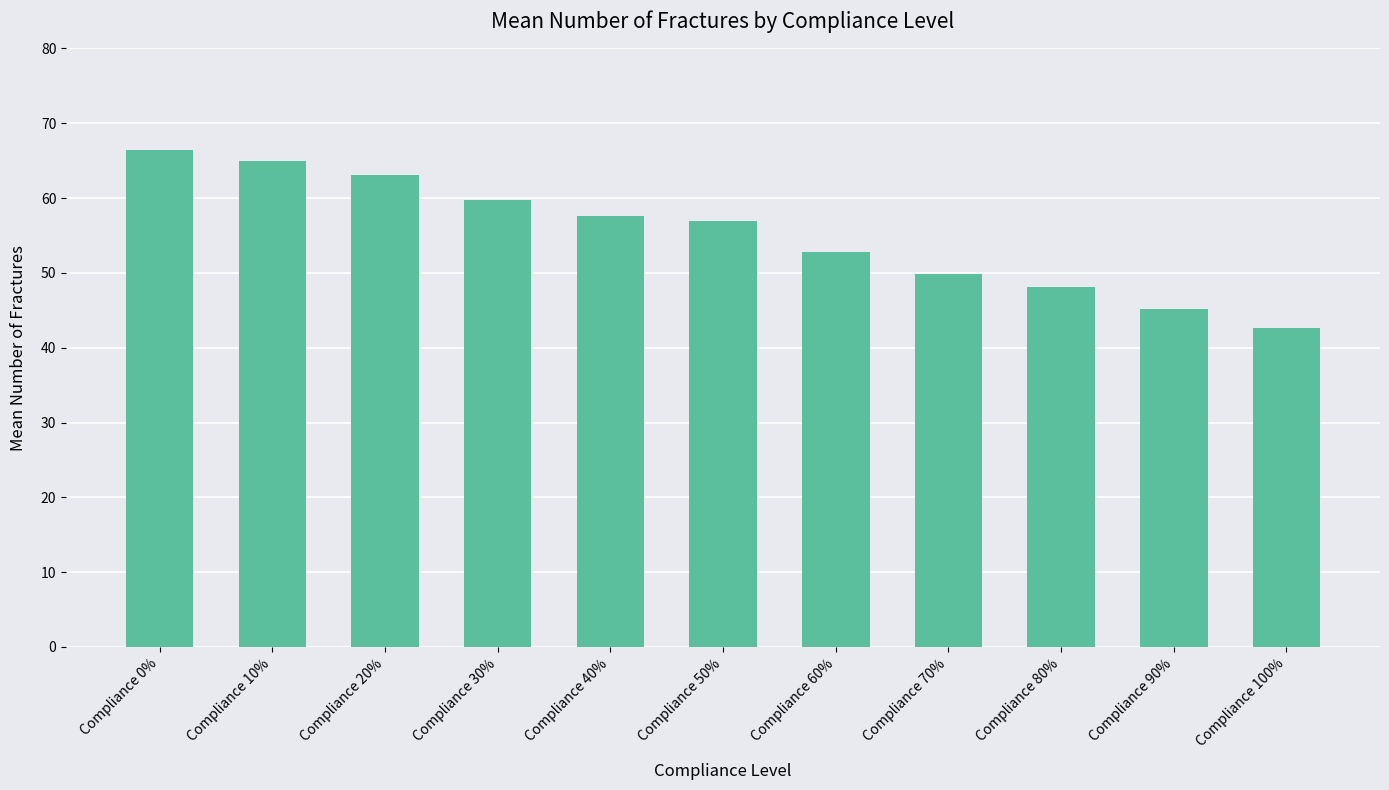

What is the approximate value at Compliance 70%?

49.9